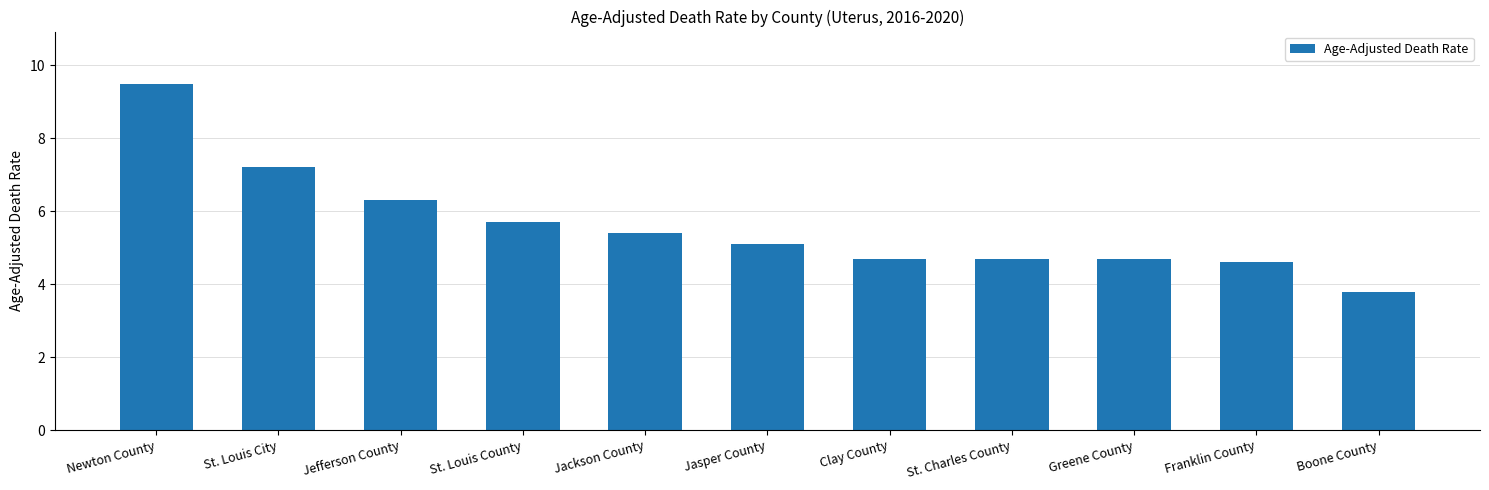

What is the value of the 9th bar from the left?

4.7